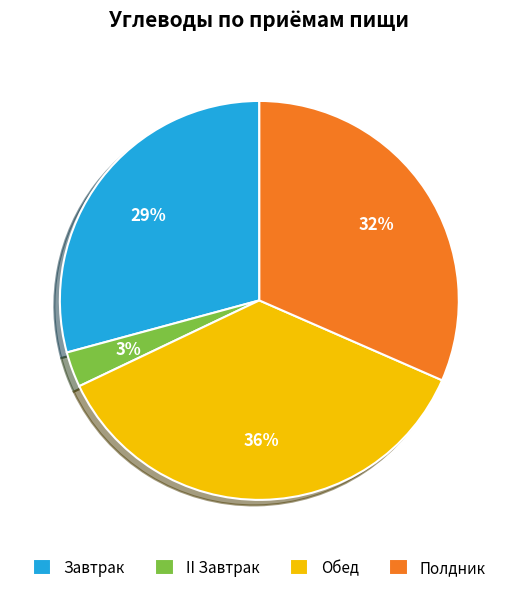

How many segments does this pie chart have?

4